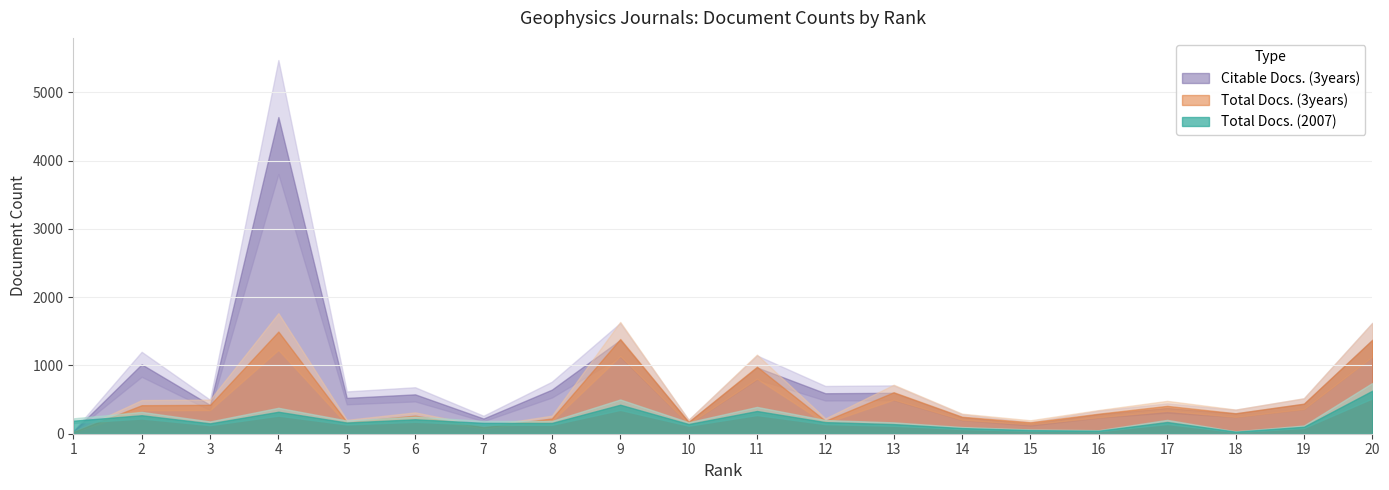

How many times do Citable Docs. (3years) and Total Docs. (2007) cross each other?

1